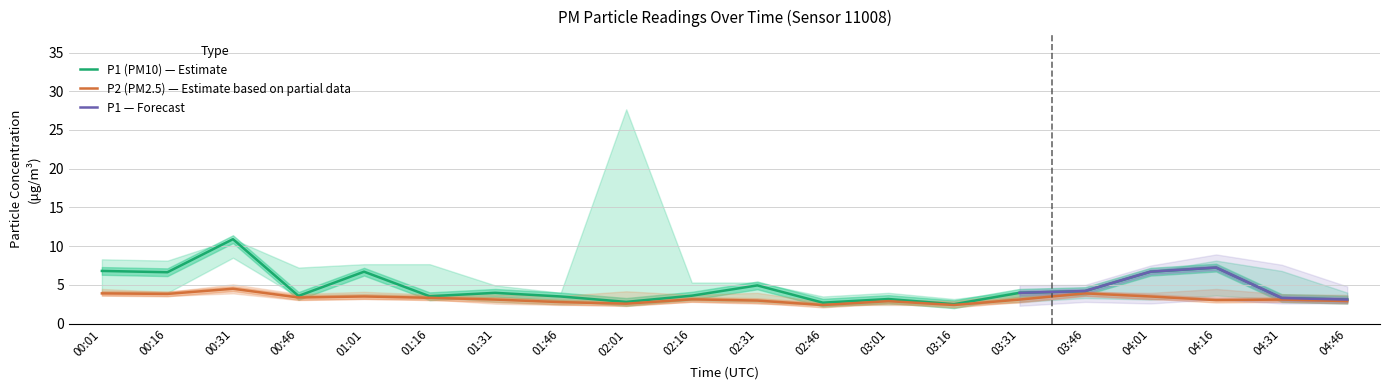

What is the smallest value displayed?

2.4